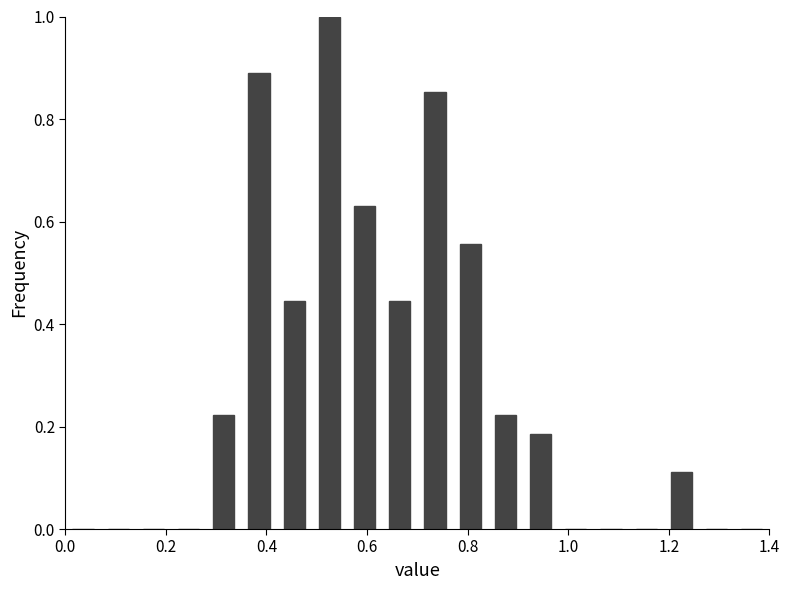

Read against the x-axis, roughly where is the centre of the tallest bar?

0.52